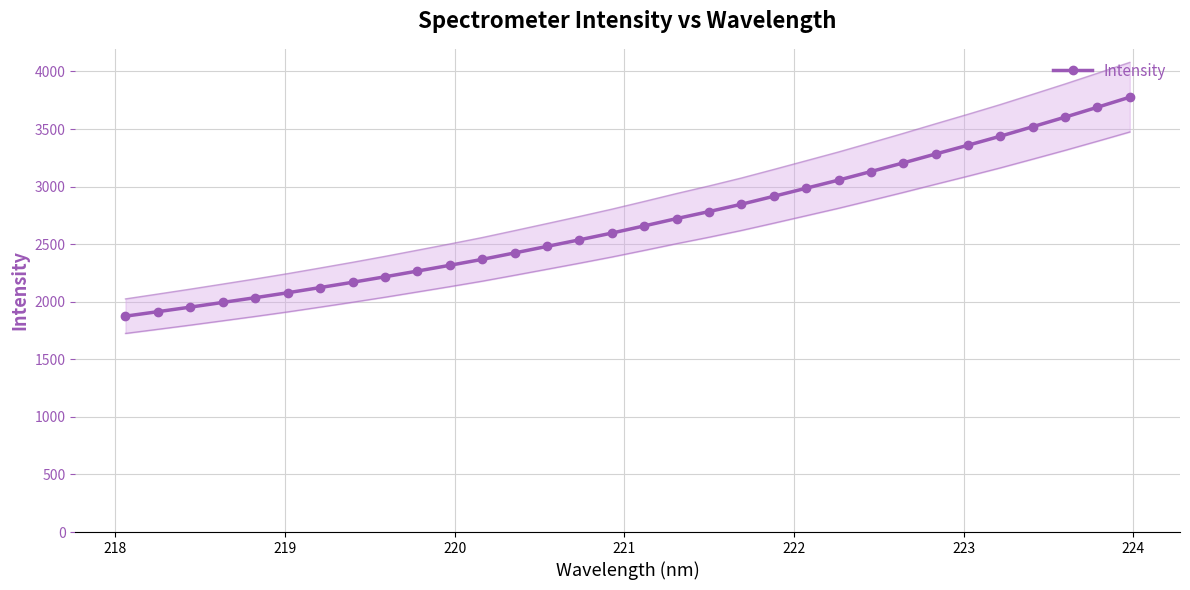

What is the value of the Intensity point at the 15th from the left?

2537.7